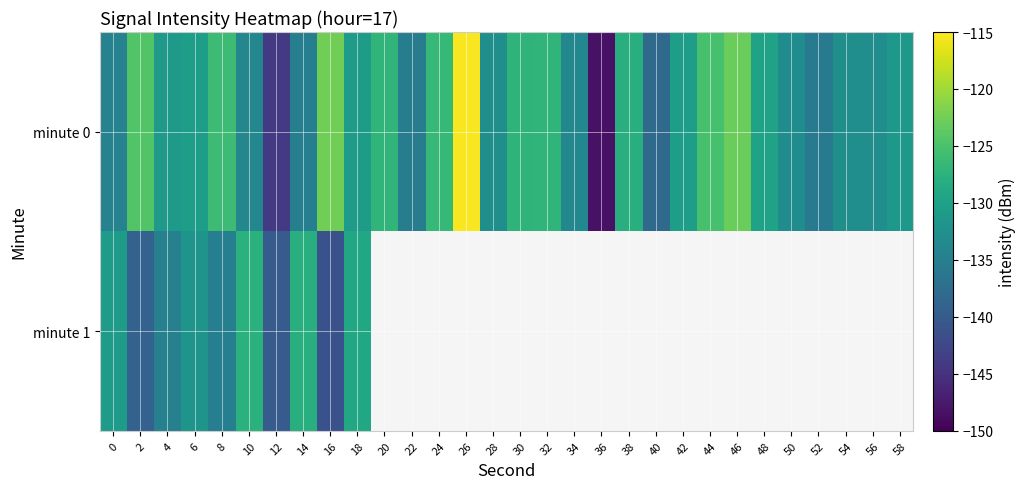

Between 50 and 22, which is larger?

50